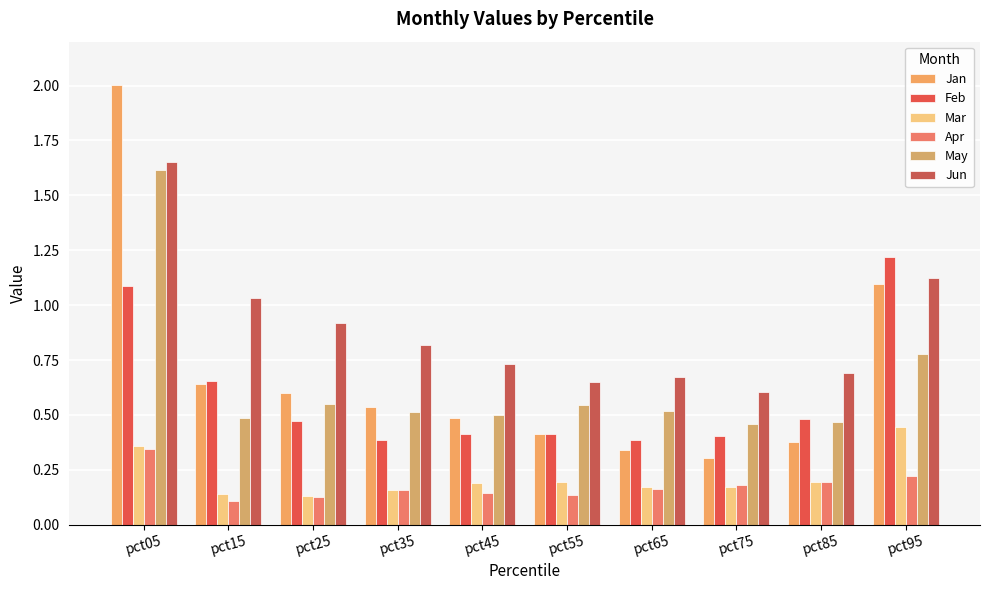

What are all the series names shown in the legend?

Jan, Feb, Mar, Apr, May, Jun